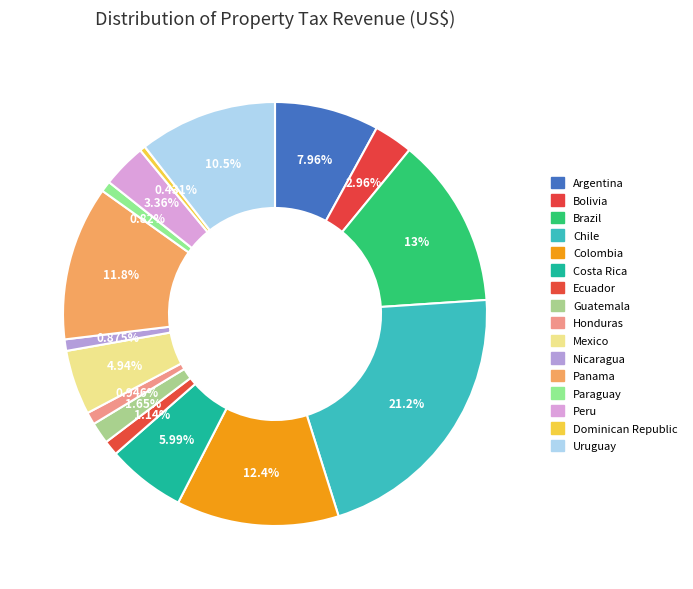

Is there a majority slice in this chart?

No